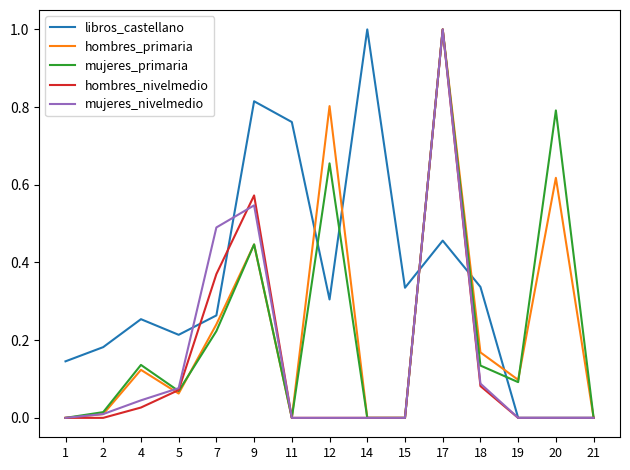

Which category has the highest value in the hombres_nivelmedio series?

17